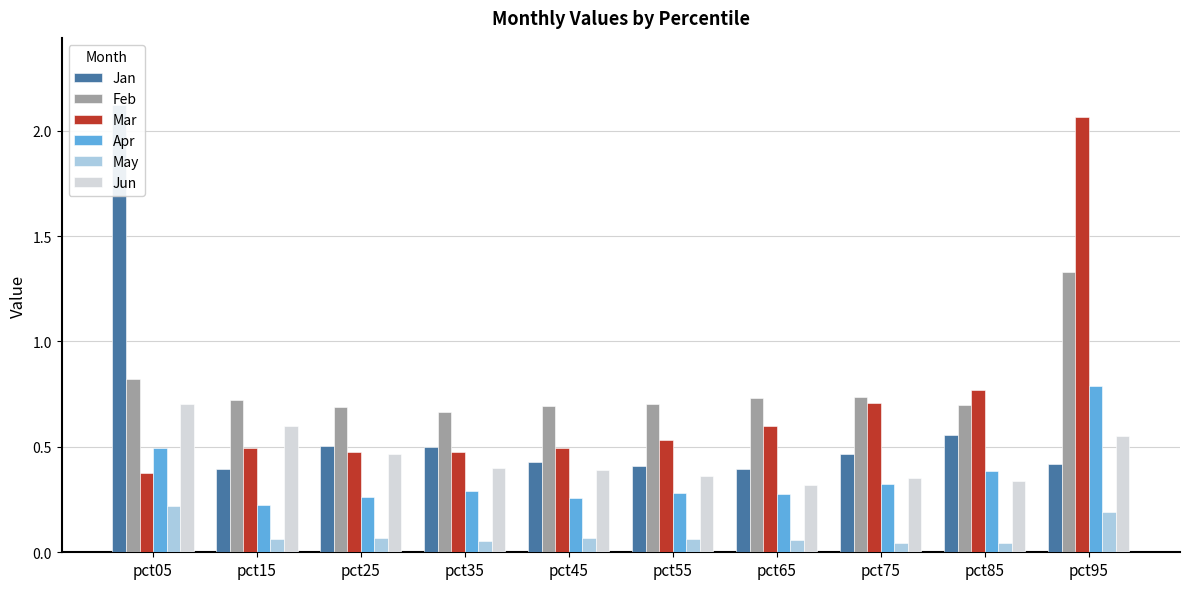

Reading right to left, extract all data points from this chart.

Jan: pct95=0.4	pct85=0.6	pct75=0.5	pct65=0.4	pct55=0.4	pct45=0.4	pct35=0.5	pct25=0.5	pct15=0.4	pct05=2.1
Feb: pct95=1.3	pct85=0.7	pct75=0.7	pct65=0.7	pct55=0.7	pct45=0.7	pct35=0.7	pct25=0.7	pct15=0.7	pct05=0.8
Mar: pct95=2.1	pct85=0.8	pct75=0.7	pct65=0.6	pct55=0.5	pct45=0.5	pct35=0.5	pct25=0.5	pct15=0.5	pct05=0.4
Apr: pct95=0.8	pct85=0.4	pct75=0.3	pct65=0.3	pct55=0.3	pct45=0.3	pct35=0.3	pct25=0.3	pct15=0.2	pct05=0.5
May: pct95=0.2	pct85=0.0	pct75=0.0	pct65=0.1	pct55=0.1	pct45=0.1	pct35=0.1	pct25=0.1	pct15=0.1	pct05=0.2
Jun: pct95=0.5	pct85=0.3	pct75=0.4	pct65=0.3	pct55=0.4	pct45=0.4	pct35=0.4	pct25=0.5	pct15=0.6	pct05=0.7